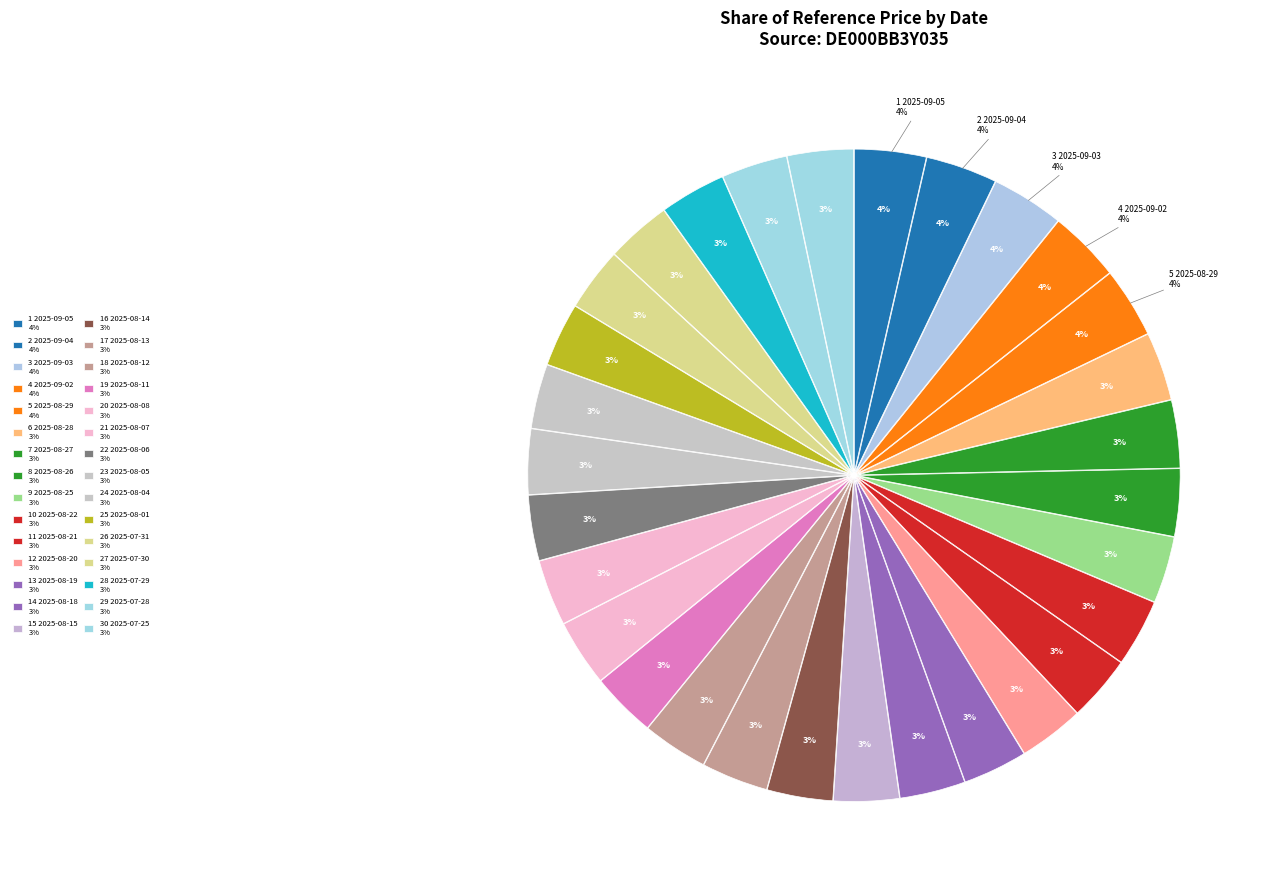

Count the number of slices in the pie.

30